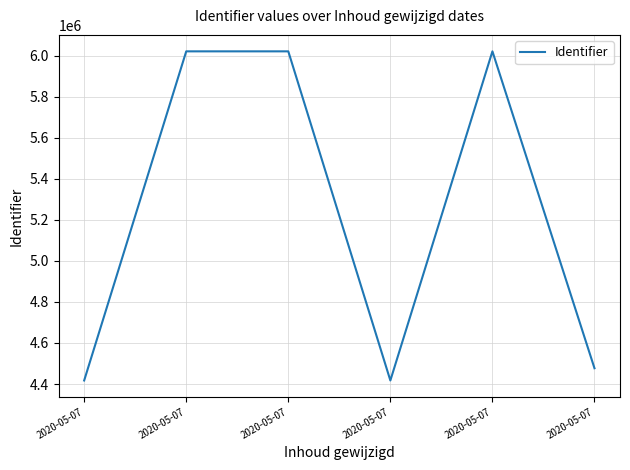

How many distinct data groups are displayed?

1